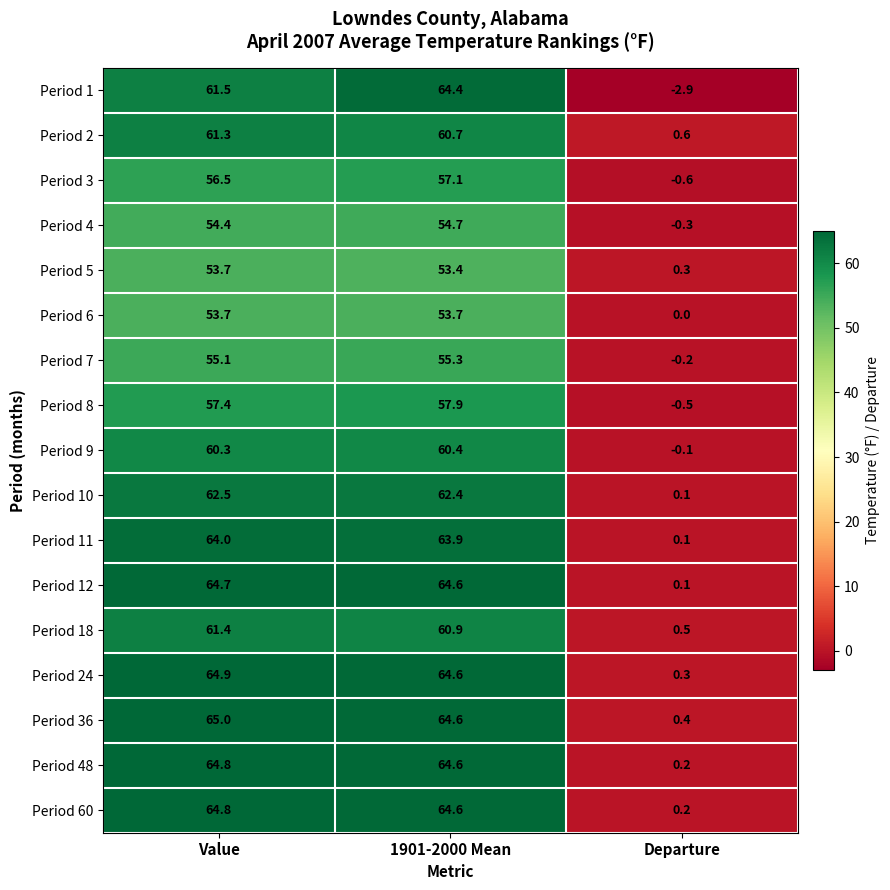

The value of Period 12 at Value is 27.1. True or false?

False